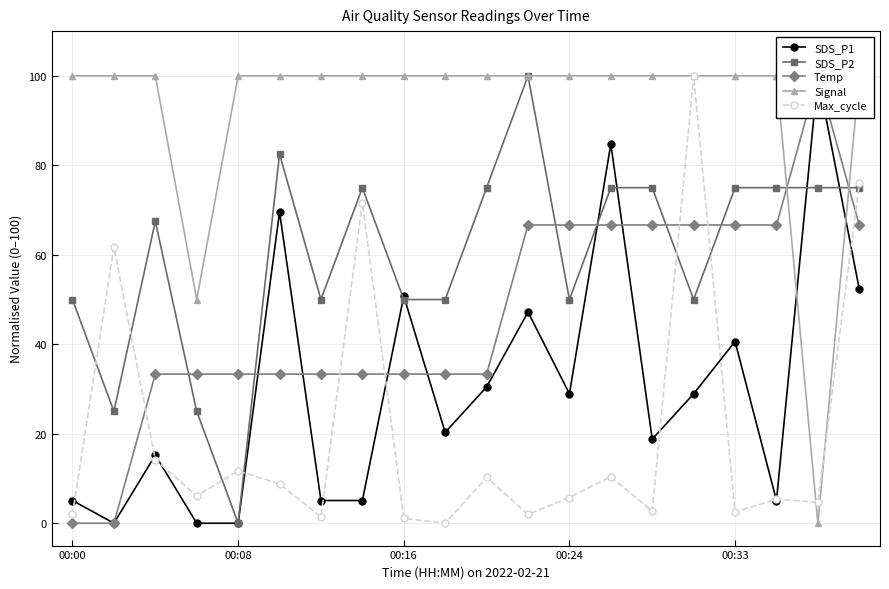

True or false: SDS_P2 has more than 1 points higher than both neighbors.

True